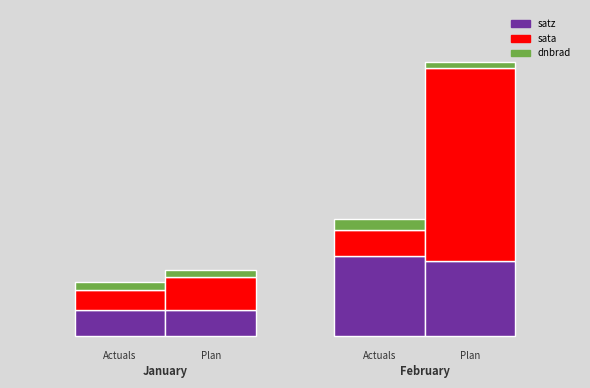

The dnbrad series shows 3.7 at 1. True or false?

False